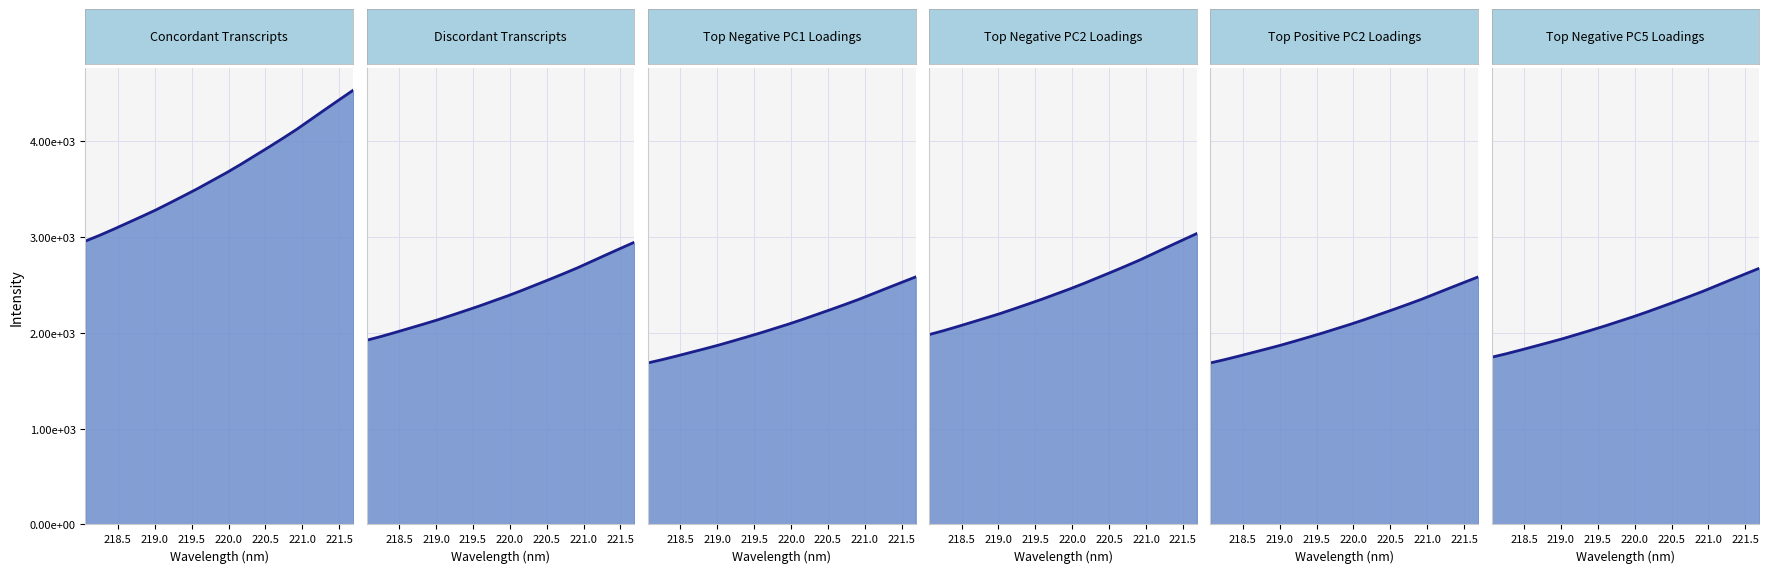

List the labels in order of value, smallest first.

218.0596, 218.2508, 218.442, 218.6332, 218.8244, 219.0156, 219.2067, 219.3979, 219.589, 219.7801, 219.9712, 220.1623, 220.3533, 220.5444, 220.7354, 220.9264, 221.1174, 221.3083, 221.4993, 221.6902